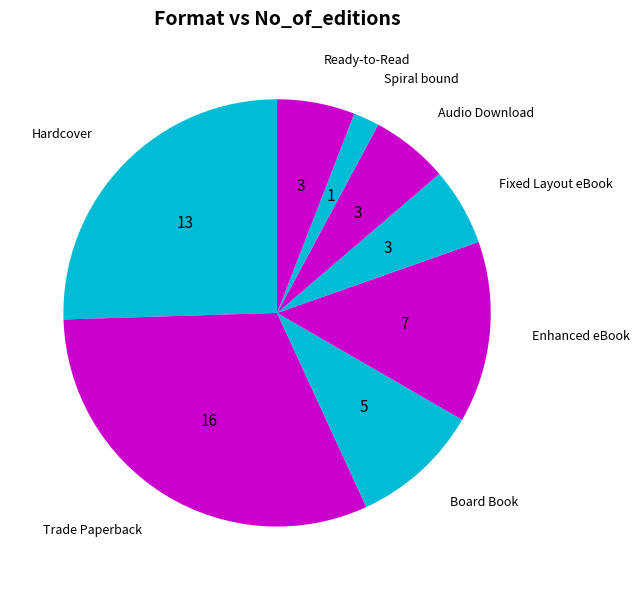

Between Hardcover and Audio Download, which is larger?

Hardcover